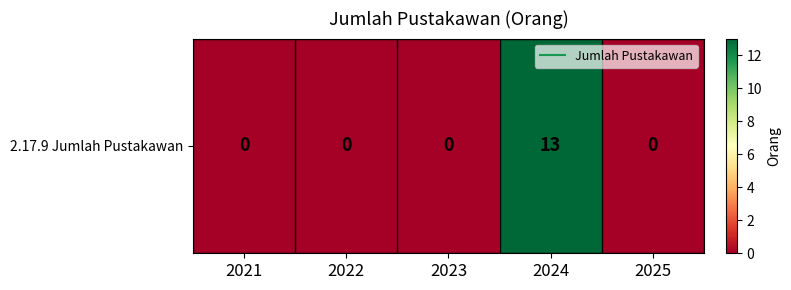

Which has a higher value, 2023 or 2021?

2023